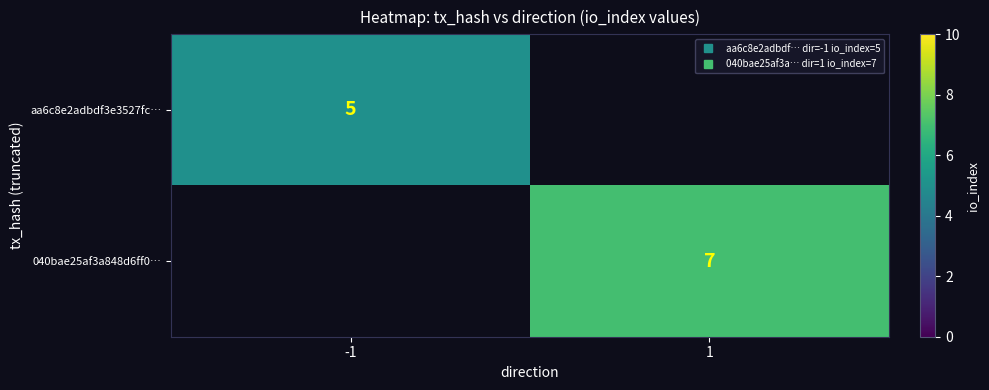

What is the maximum value shown in the chart?

7.0